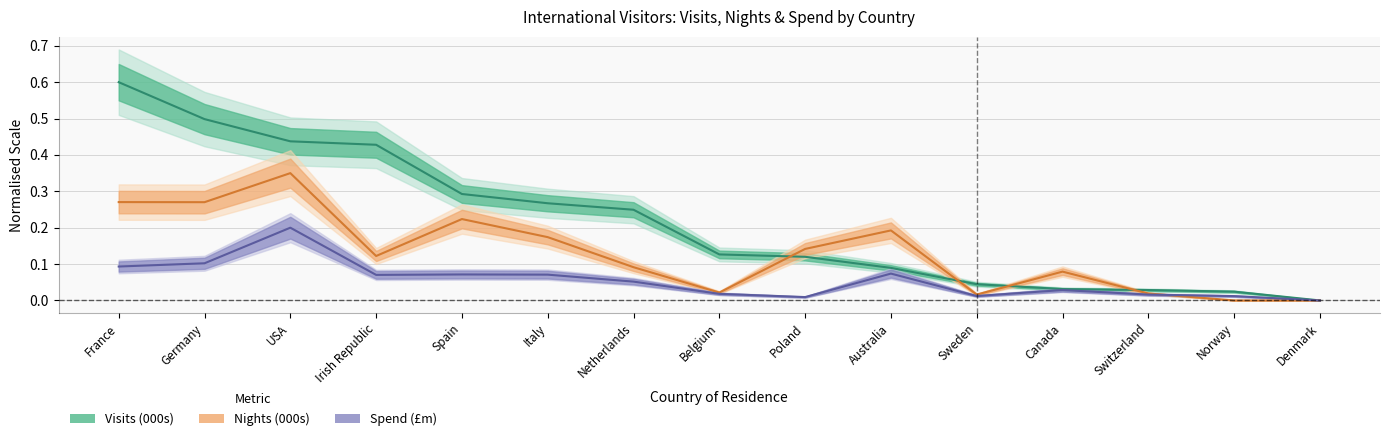

What is the label of the 8th point from the left?

Belgium